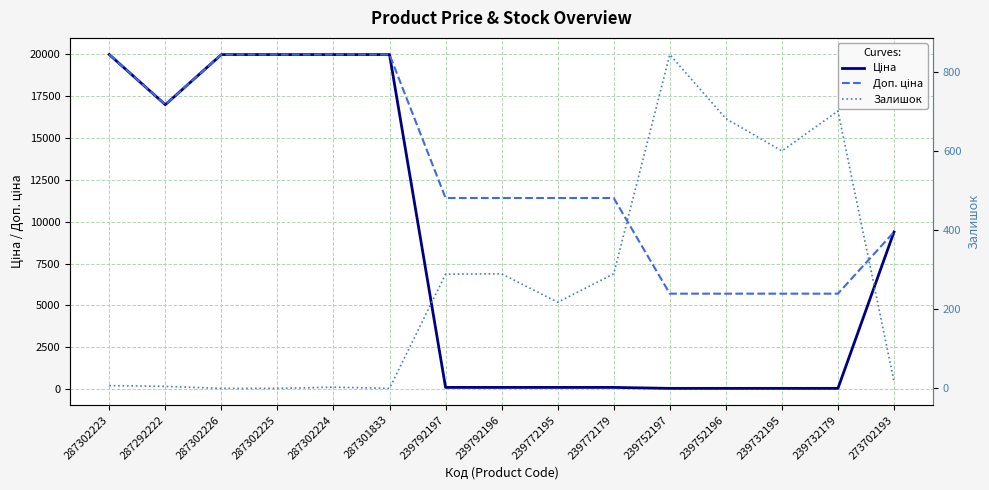

The value of Доп. ціна at 287302223 is 19964.2. True or false?

True